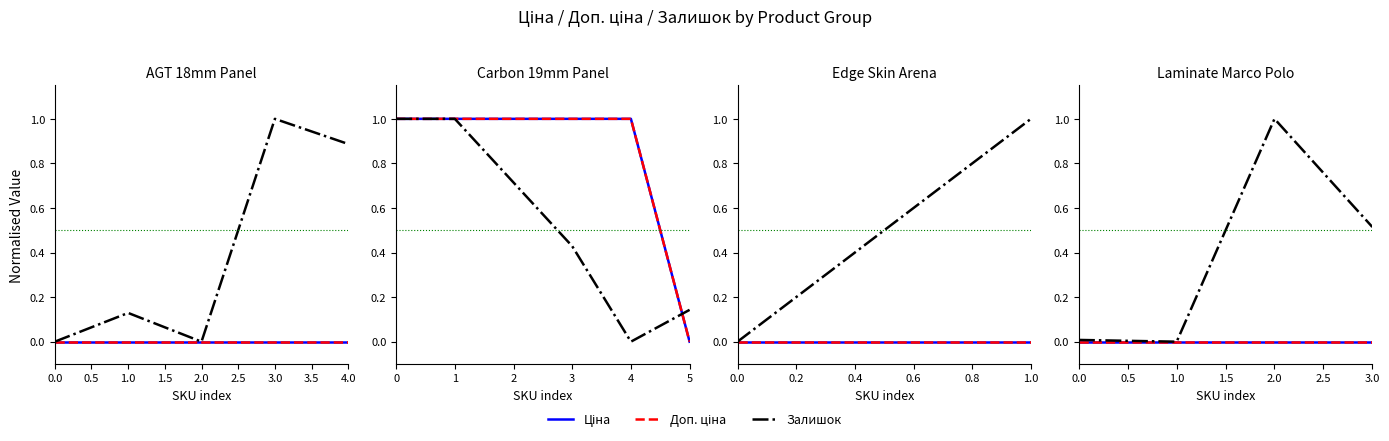

Between 0.0 and 1.0, which series saw the biggest shift?

Залишок